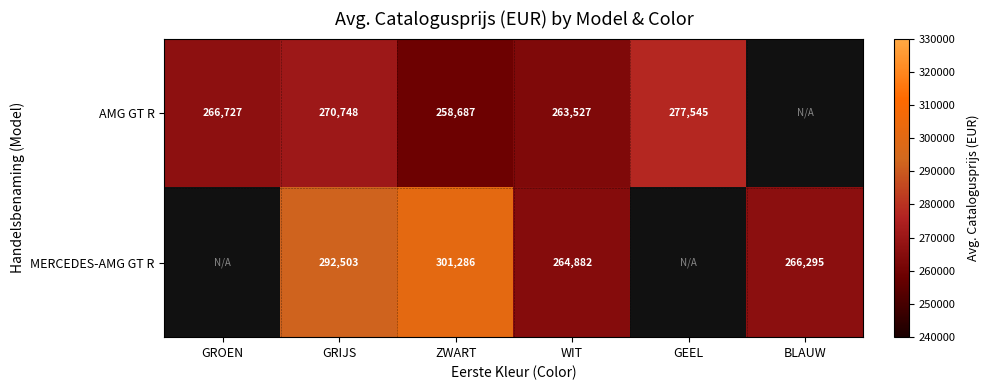

At which category is the sum across all series the highest?

GRIJS